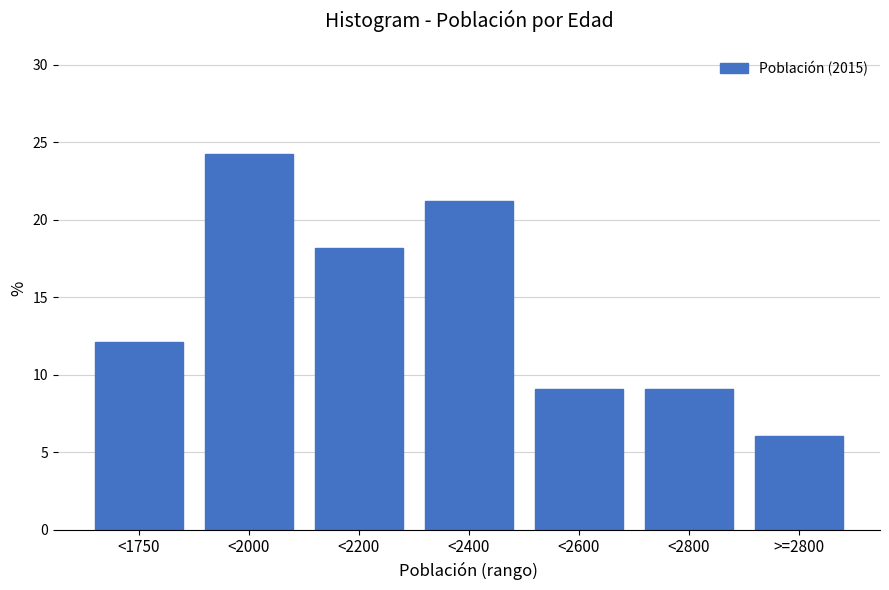

Reading left to right, transcribe all the data shown in this chart.

12.1	24.2	18.2	21.2	9.1	9.1	6.1